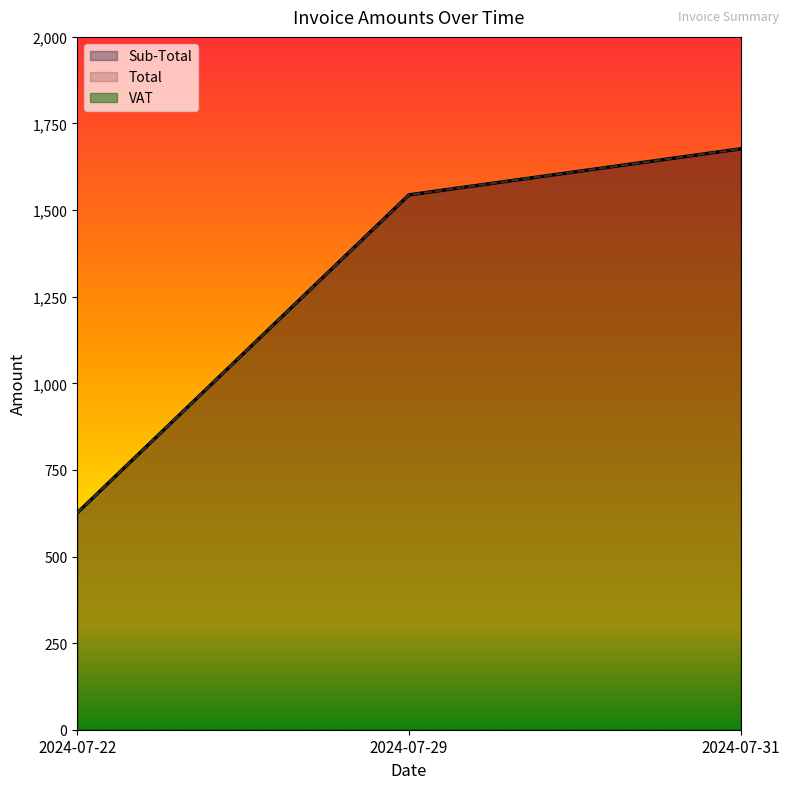

Does the chart display data point markers on the line(s)?

No